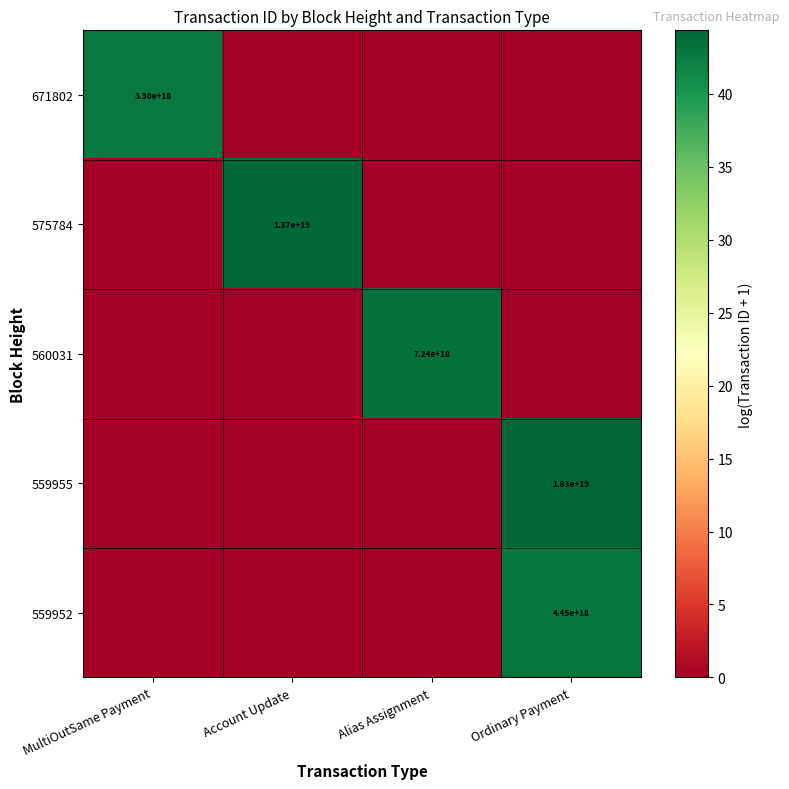

What is the greatest value displayed?

44.4